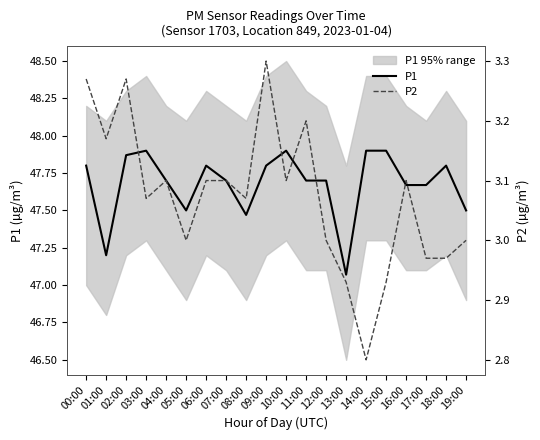

What is the label of the 4th point from the right?

16:00